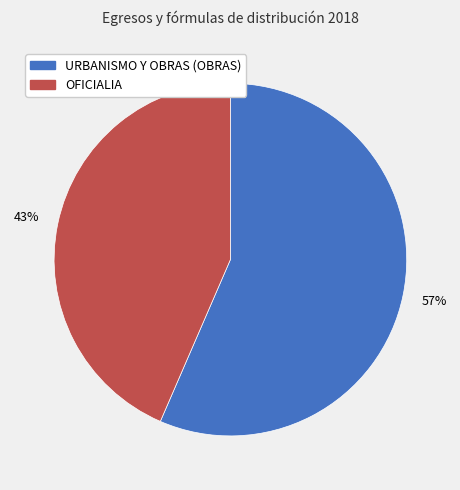

To the nearest percent, what is the combined percentage of OFICIALIA and URBANISMO Y OBRAS (OBRAS)?

100%